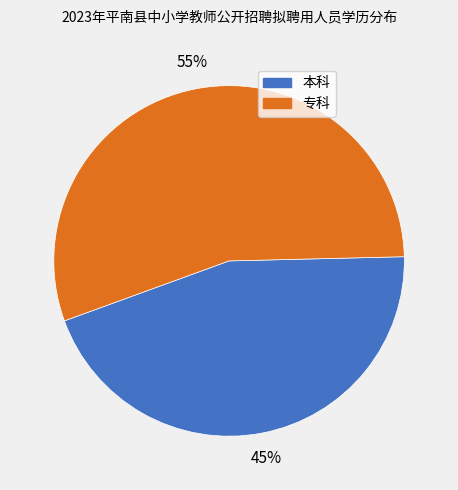

The 专科 slice represents 63% of the pie. True or false?

False